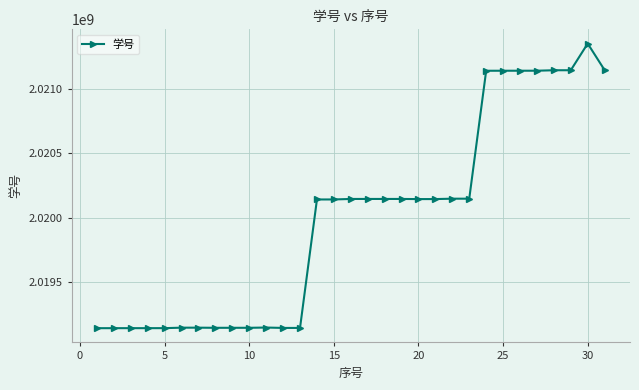

What is the difference between the second highest and minimum values?

2005015